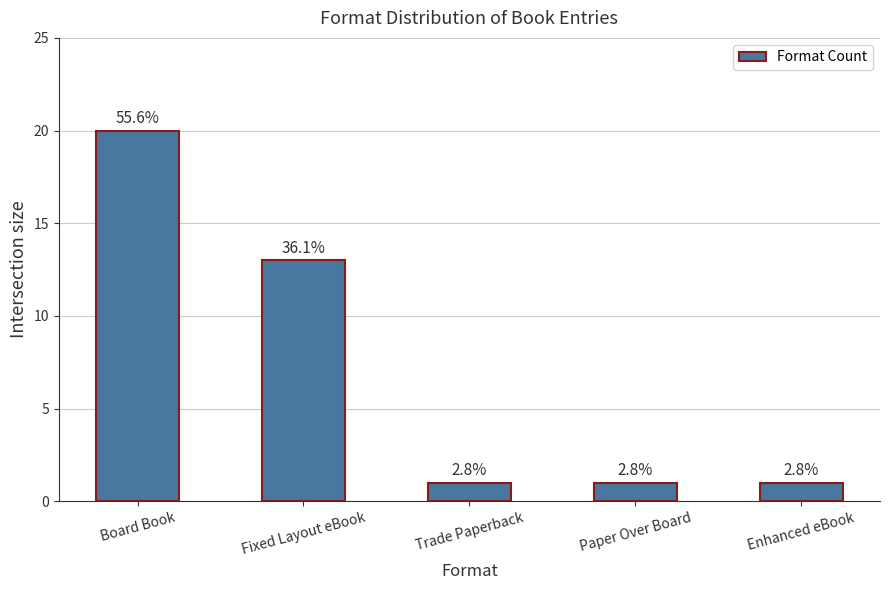

Approximately how many times larger is the value at Paper Over Board compared to Trade Paperback?

1.0